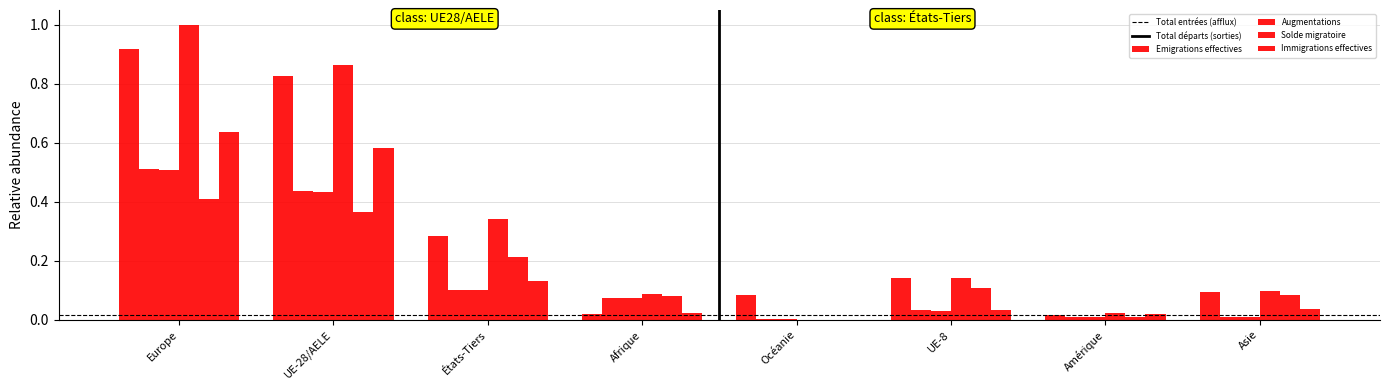

At which label is Augmentations closest to 0?

Océanie